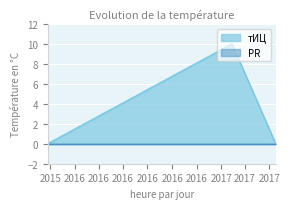

True or false: the data shows 0 at 2017-05-17.

True